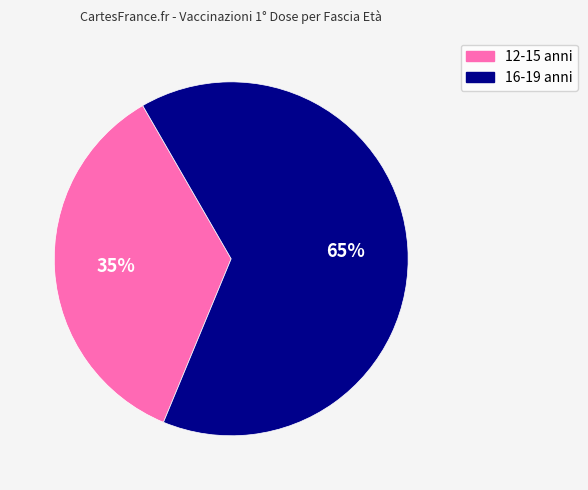

Is the sum of 12-15 anni and 16-19 anni greater than half?

Yes